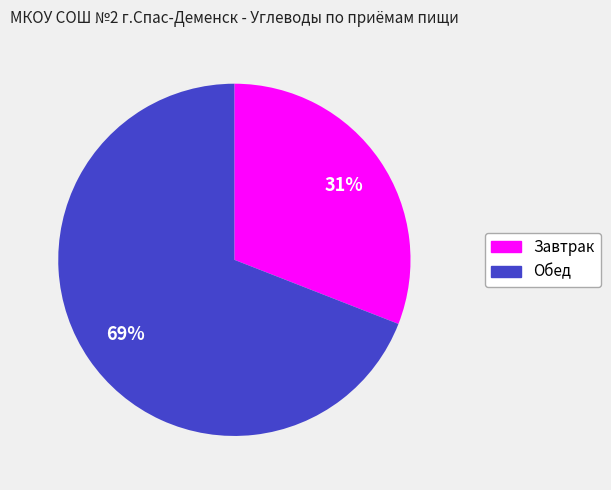

Which has a higher value, Обед or Завтрак?

Обед